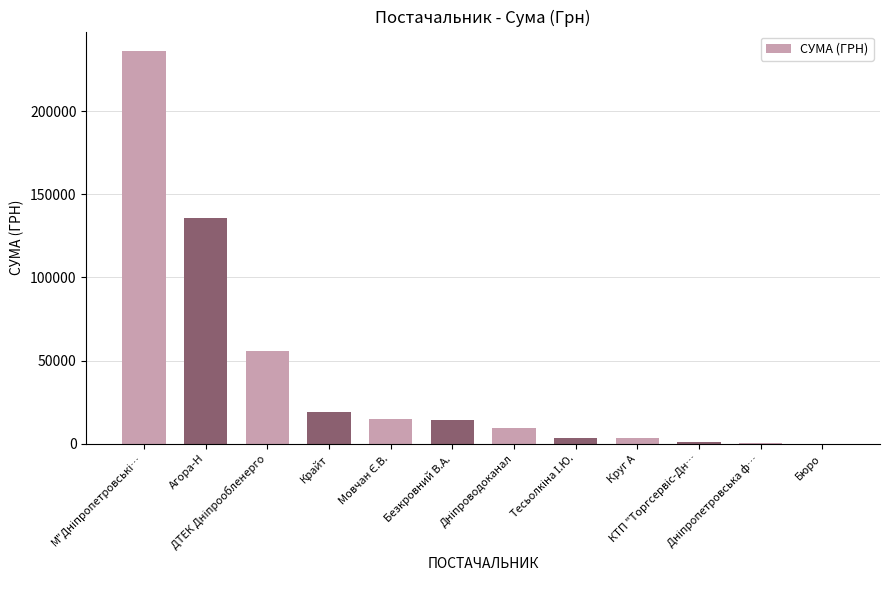

What is the sum of all values?

493028.3